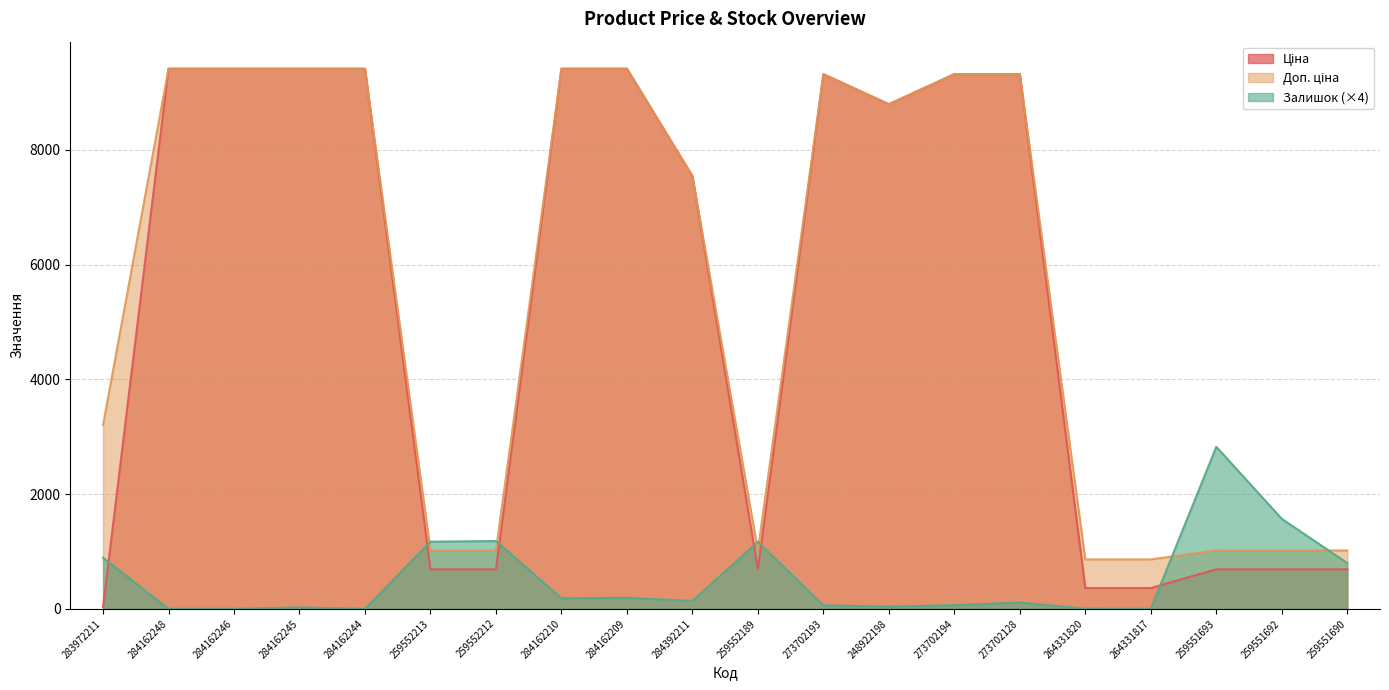

What is the difference between the maximum and minimum values in the Ціна series?

9384.8